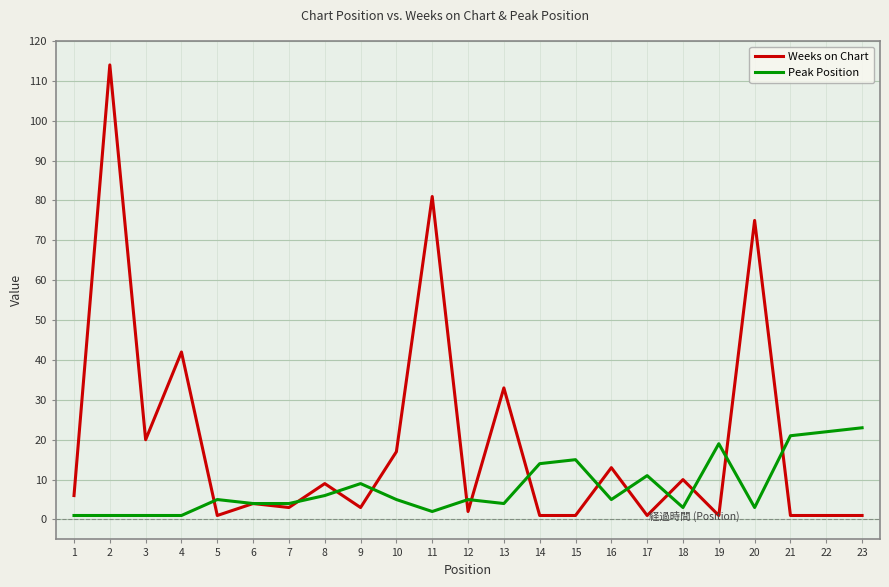

Which series has the largest total across all categories?

Weeks on Chart